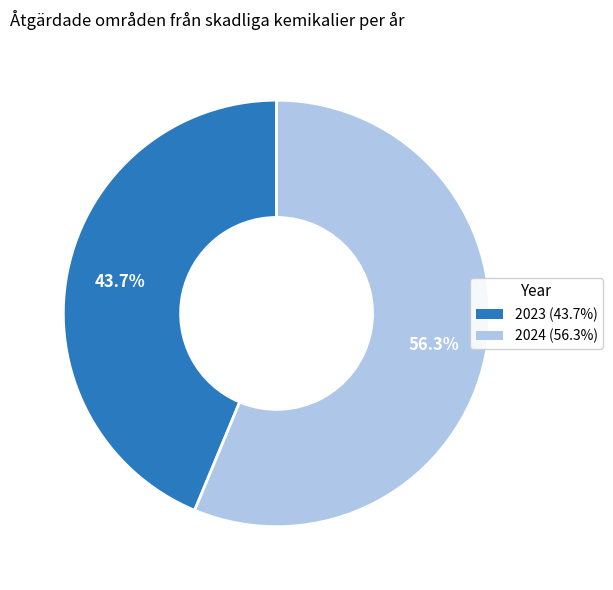

True or false: 2023 accounts for 44% of the total.

True